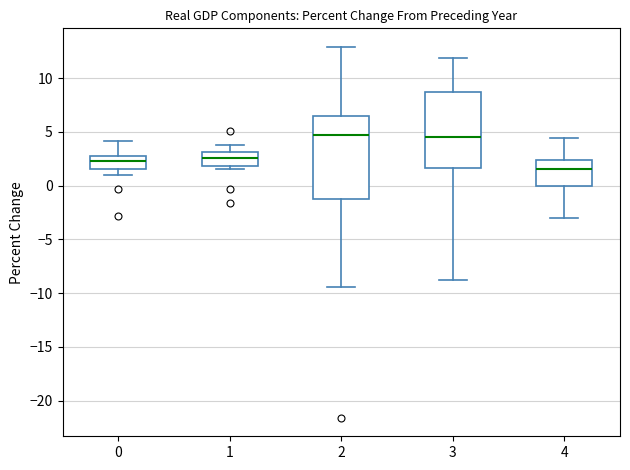

Reading left to right, read every box against the y-axis: the position of its median line, the range the box covers, and the ends of its whiskers. The values are not printed on the chart, so give them approximately, as read against the axis.

0: median 2.5 (inside the box), box 1.5 to 2.5, whiskers 1.0 to 4.0
1: median 2.5, box 2.0 to 3.0, whiskers 1.5 to 4.0
2: median 4.5, box -1.0 to 6.5, whiskers -9.5 to 13.0
3: median 4.5, box 1.5 to 8.5, whiskers -9.0 to 12.0
4: median 1.5, box 0.0 to 2.5, whiskers -3.0 to 4.5